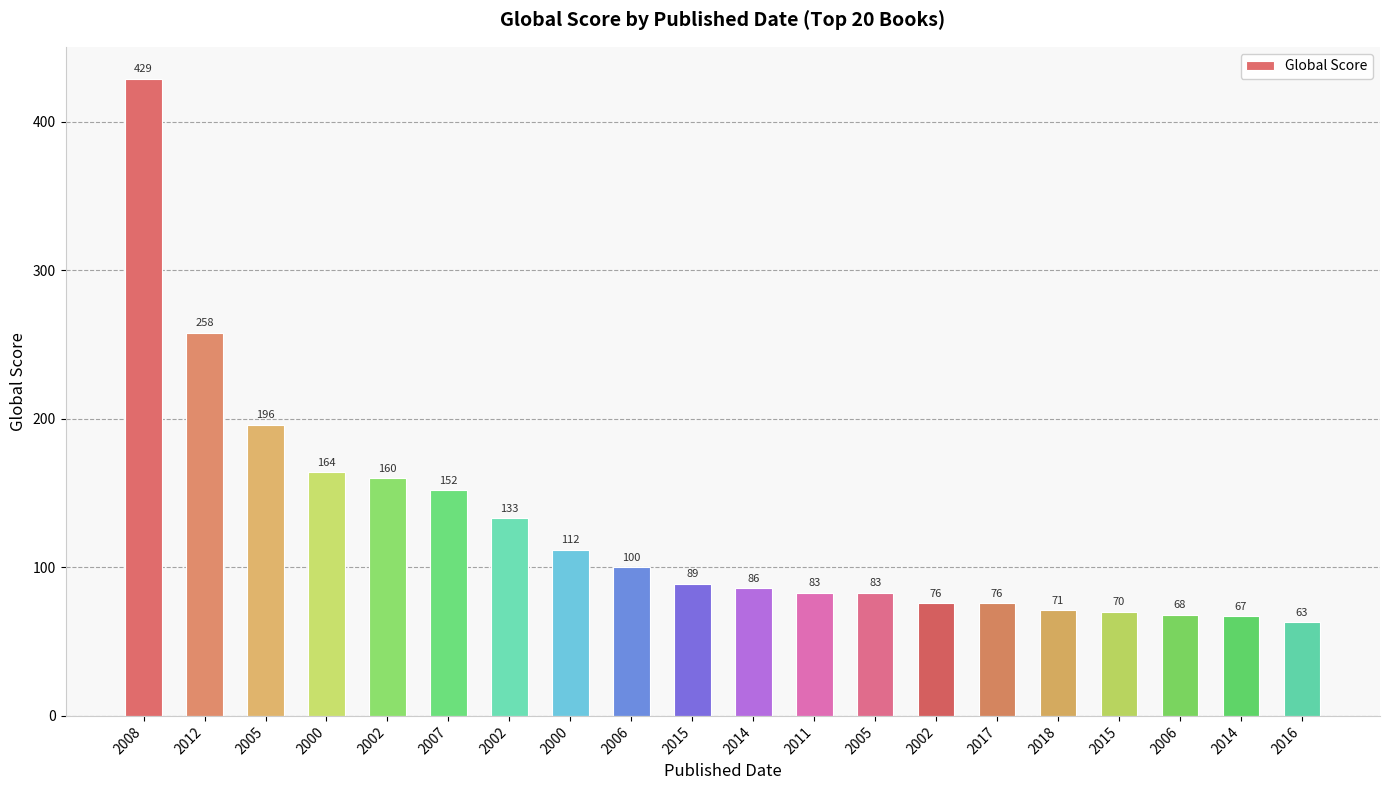

Does the chart contain any negative values?

No